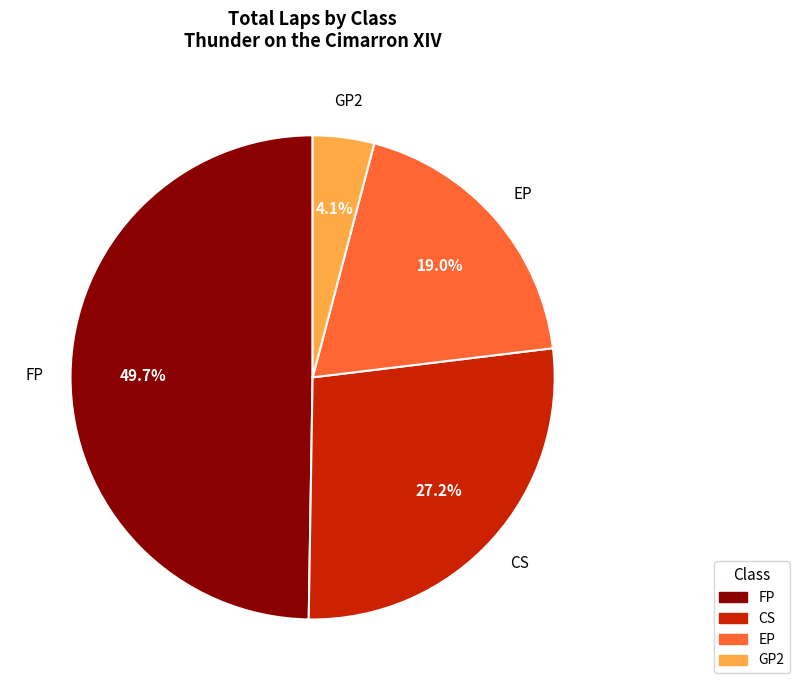

Is there any slice that represents more than half of the pie?

No